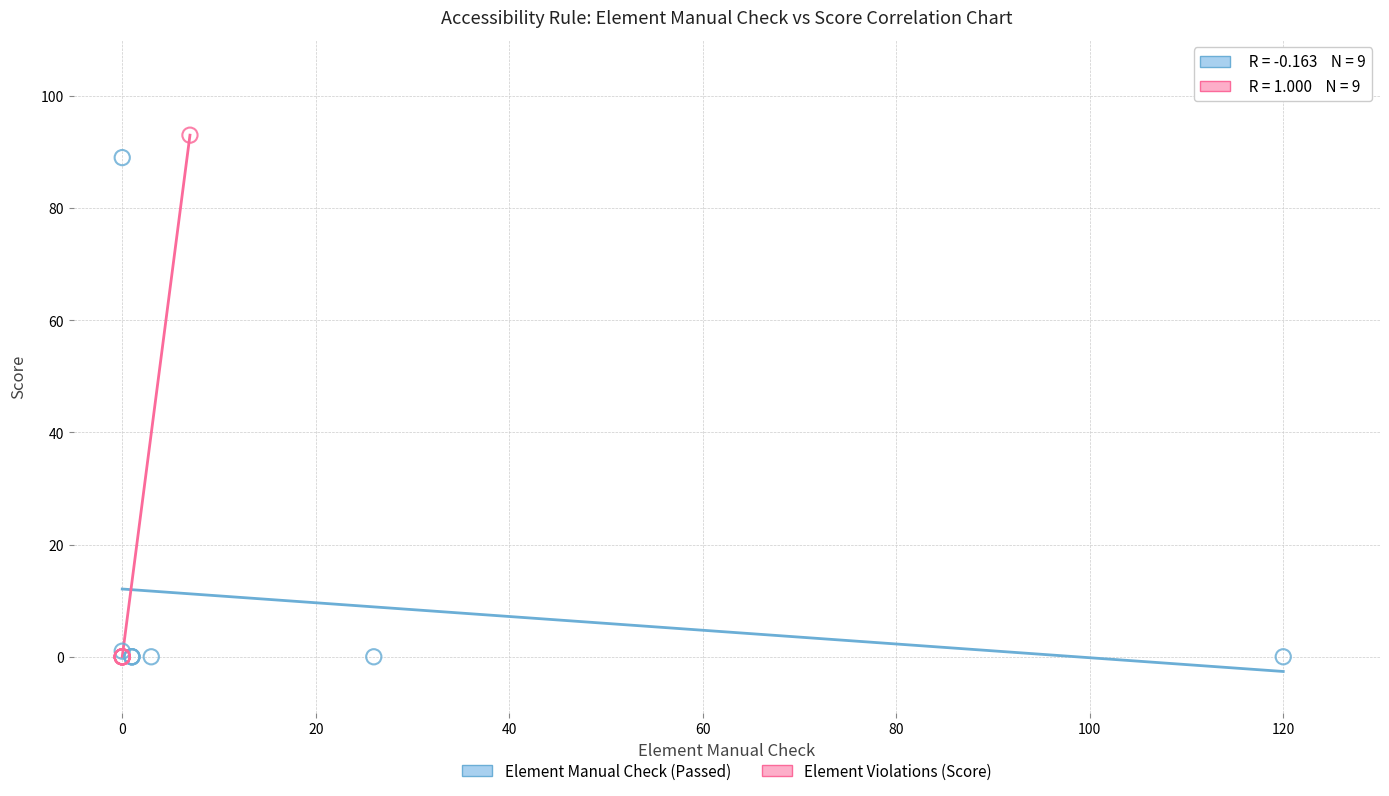

Which series contains the highest Y value?

Element Violations (Score)